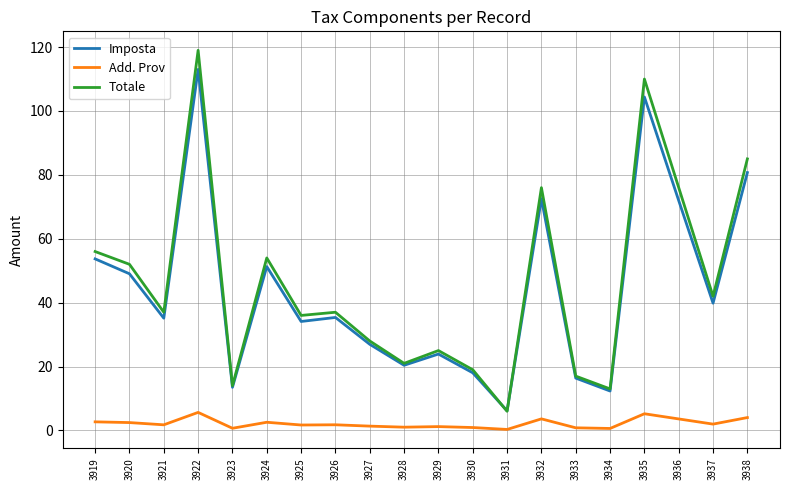

What is the sum of all Add. Prov values?

44.0